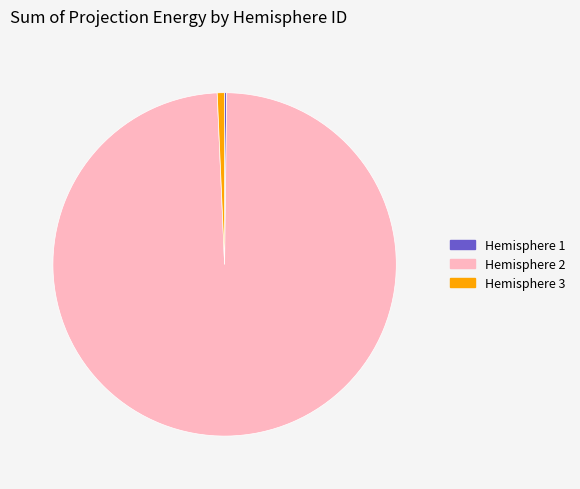

Which slice represents more than half of the pie?

Hemisphere 2